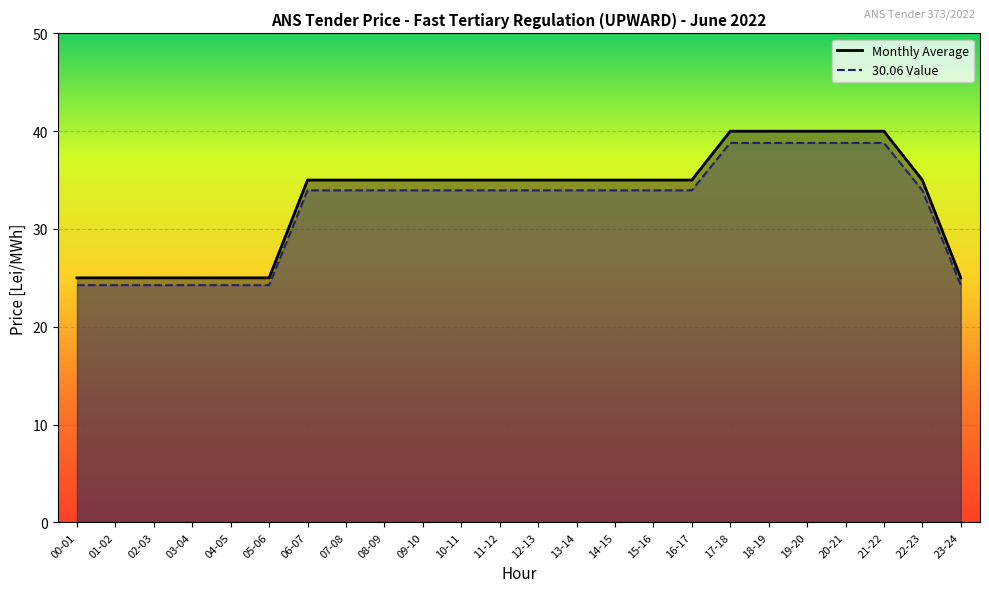

Is the value of 30.06 Value at 10-11 greater than the value of Monthly Average at 23-24?

Yes